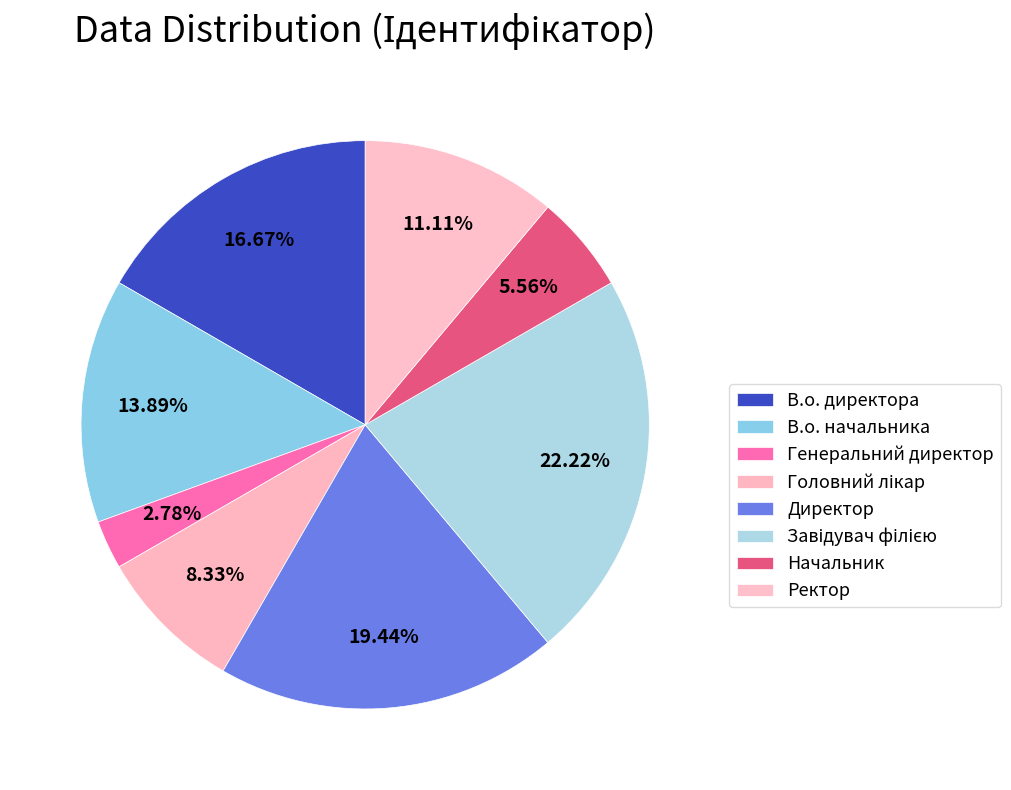

To the nearest percent, what percentage of the pie is Завідувач філією?

22%